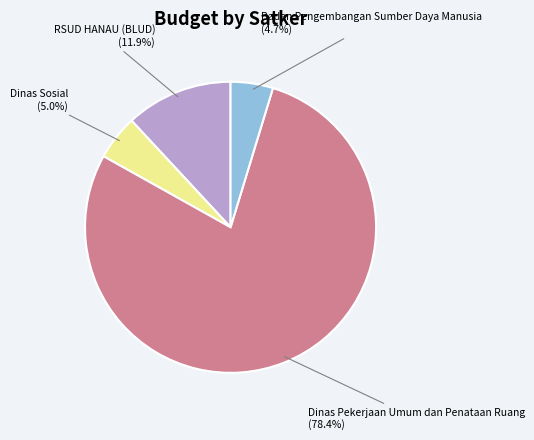

To the nearest percent, what is the difference between the largest and smallest slice percentages?

74%